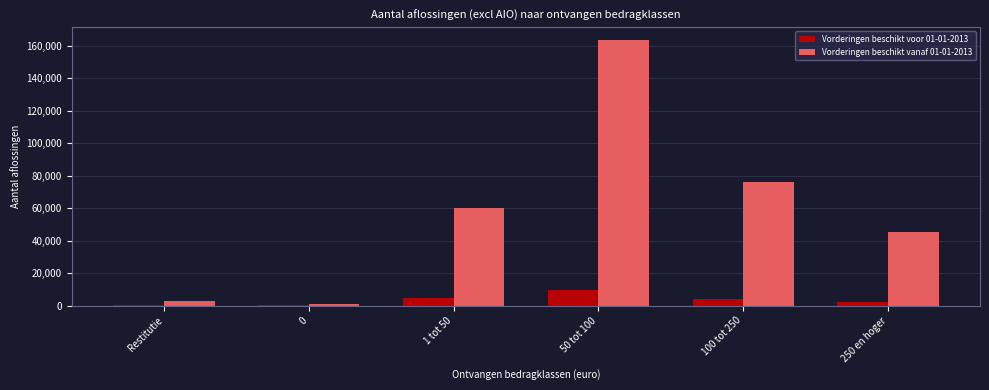

Which series has the largest total across all categories?

Vorderingen beschikt vanaf 01-01-2013